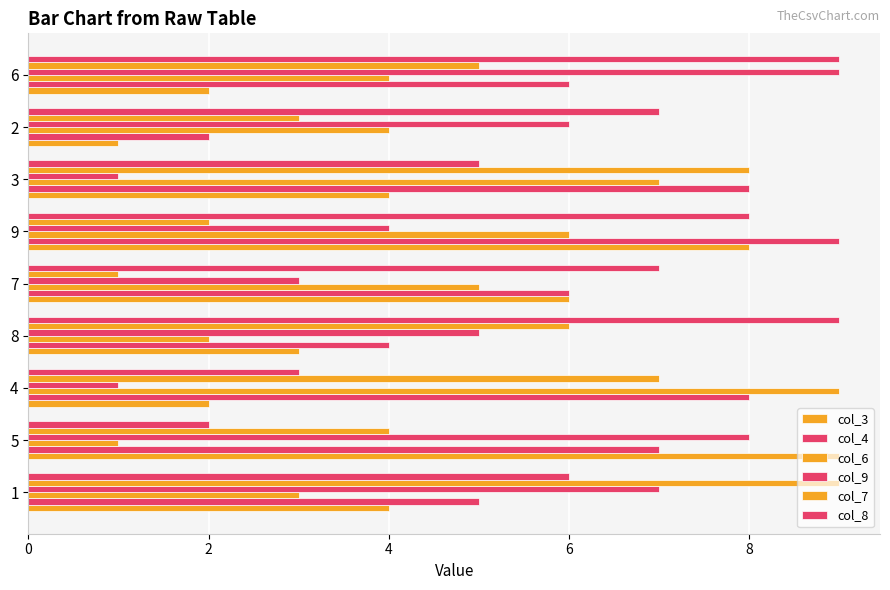

What is the highest value of the col_4 series?

9